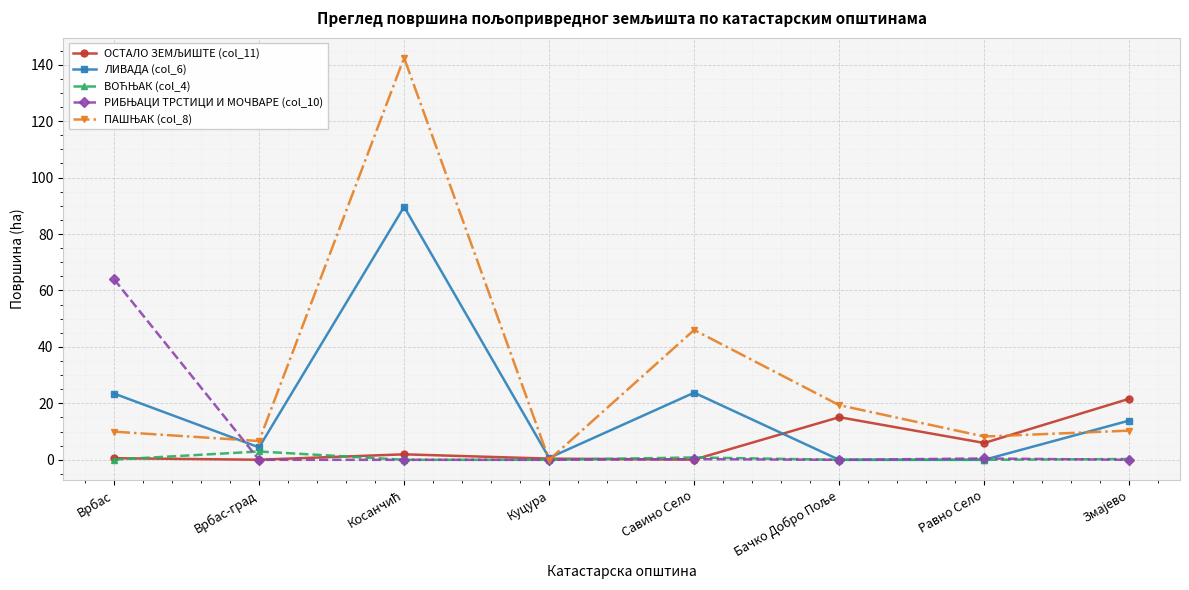

True or false: ЛИВАДА (col_6) has more than 2 interior local peaks.

False